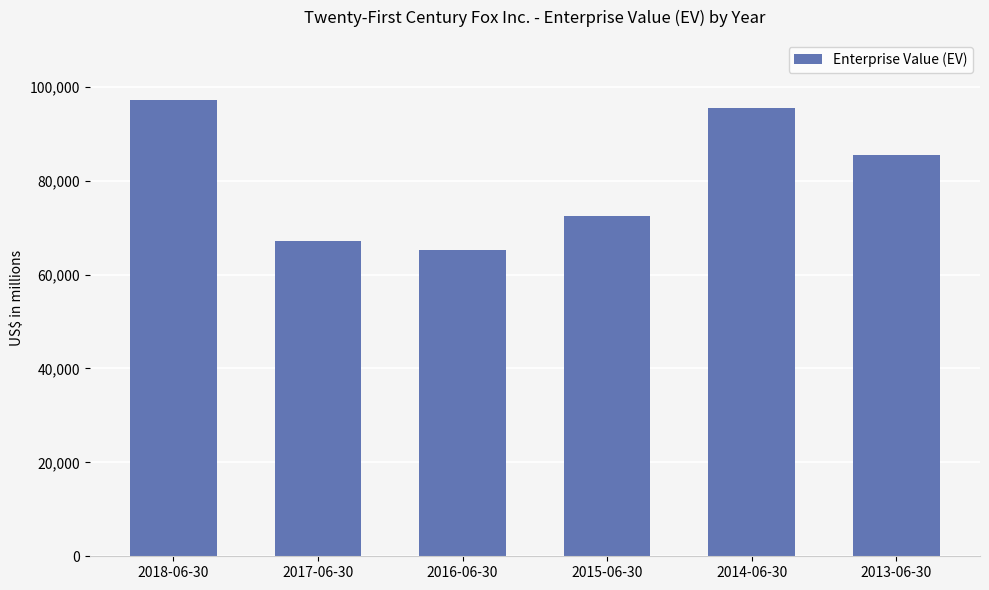

Reading left to right, list all the values displayed in this chart.

2018-06-30=97094	2017-06-30=67184	2016-06-30=65245	2015-06-30=72403	2014-06-30=95442	2013-06-30=85538